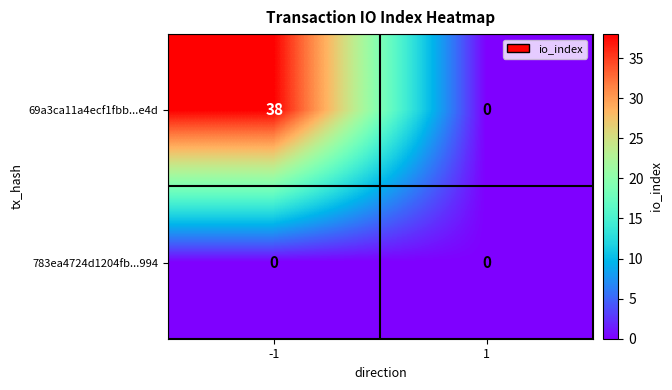

Which series changed the most between -1 and 1?

69a3ca11a4ecf1fbb...e4d